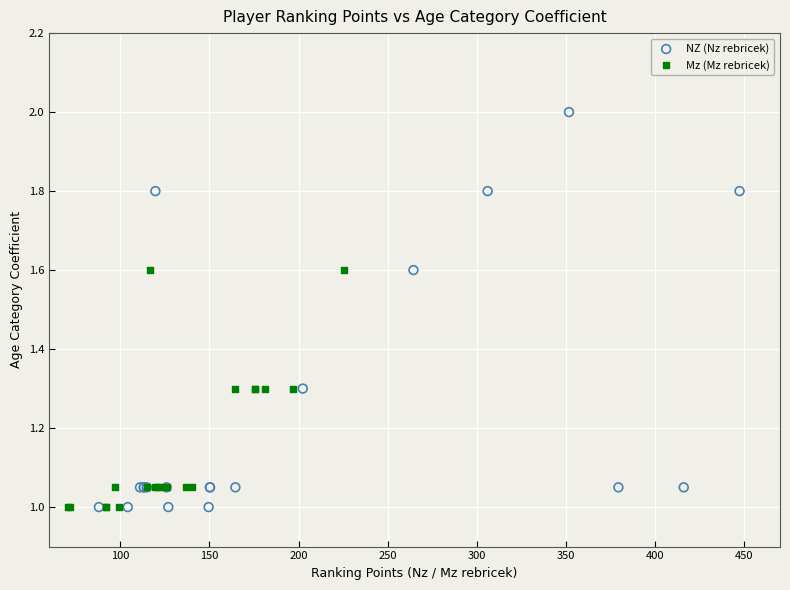

Which series contains the highest Y value?

NZ (Nz rebricek)